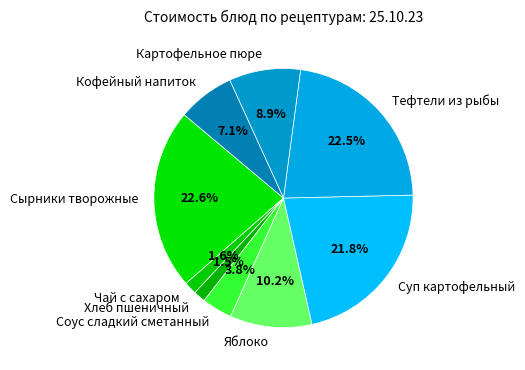

How many slices are in this pie chart?

9